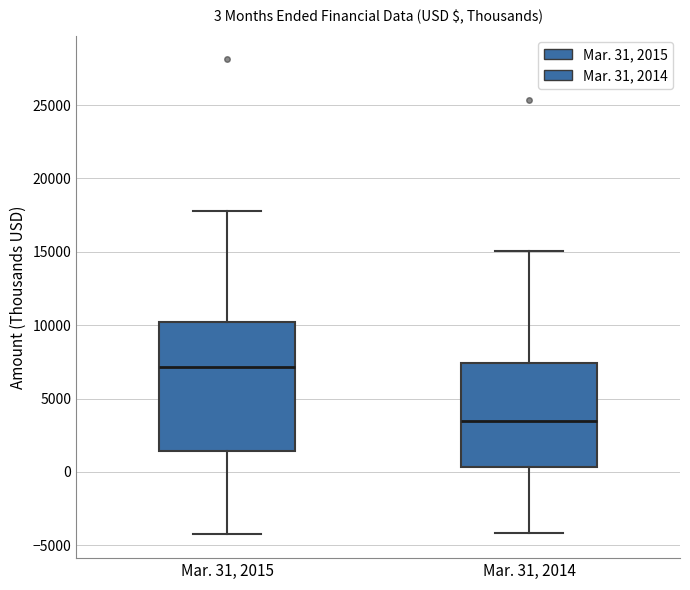

Which box's median line is the lowest?

Mar. 31, 2014